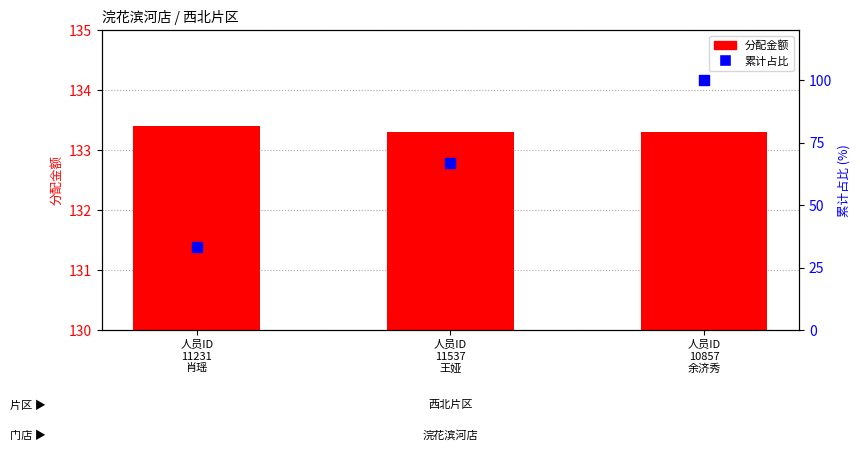

At how many categories does at least one series exceed 126?

3